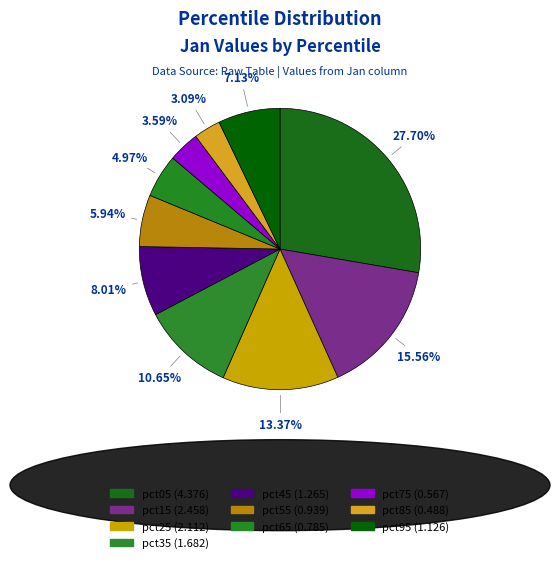

To the nearest percent, what portion does pct45 represent?

8%